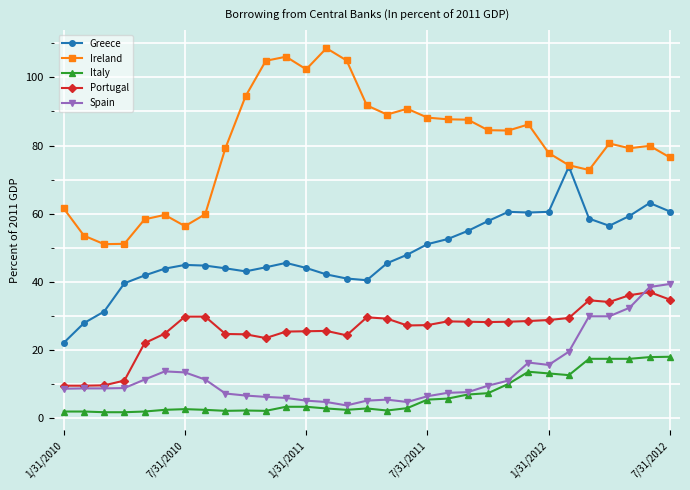

Which series has the largest range (max minus min)?

Ireland